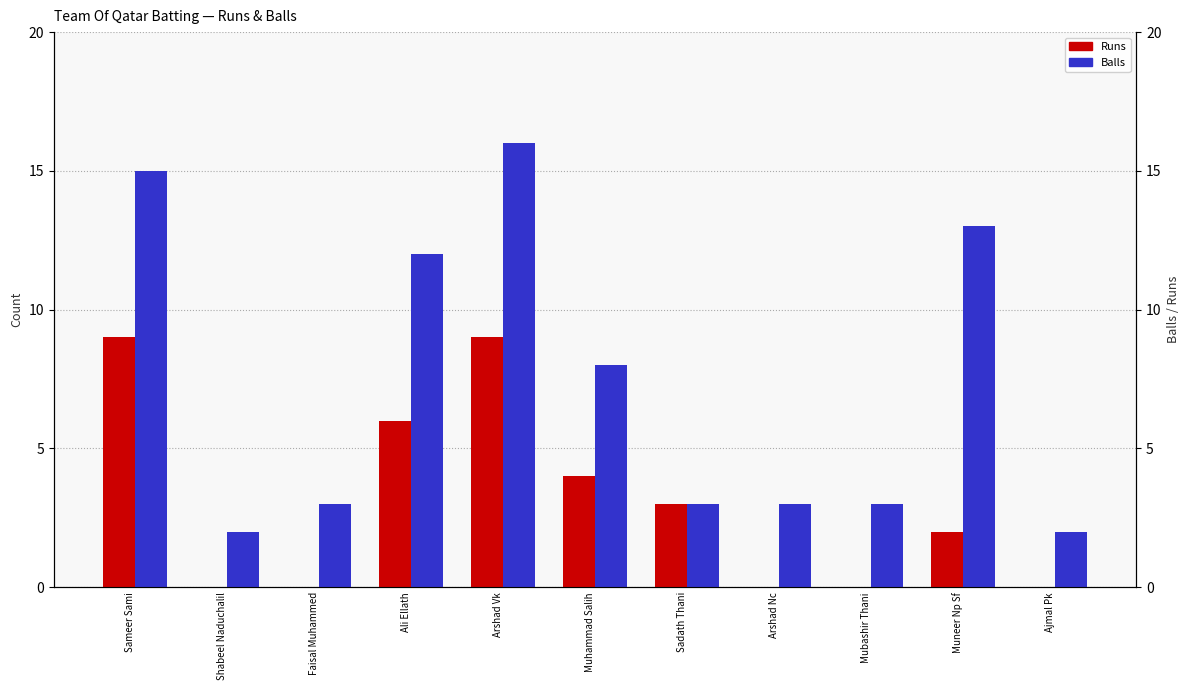

What is the difference between the second highest and minimum values in the Runs series?

9